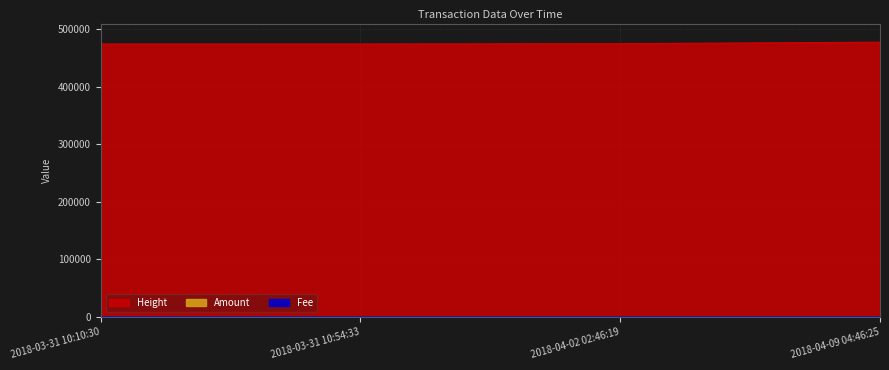

How many values in the Height series are below 475078?

2